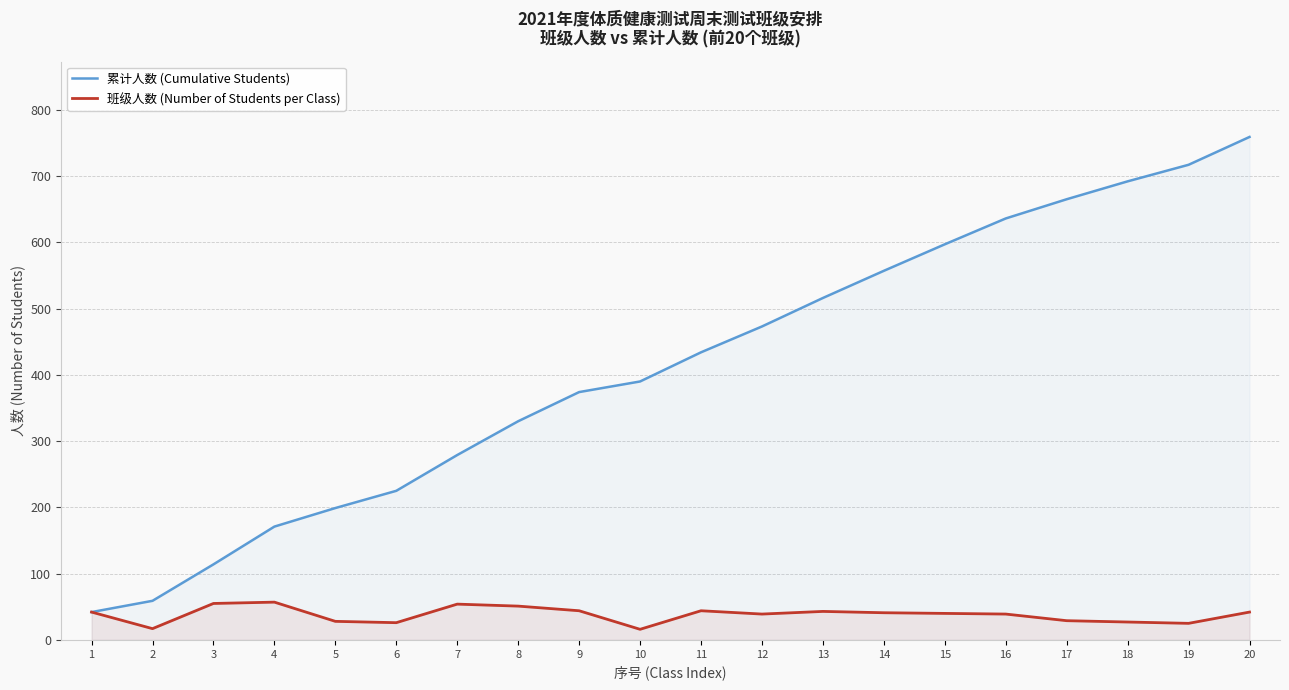

True or false: 累计人数 (Cumulative Students) and 班级人数 (Number of Students per Class) cross at least once.

False